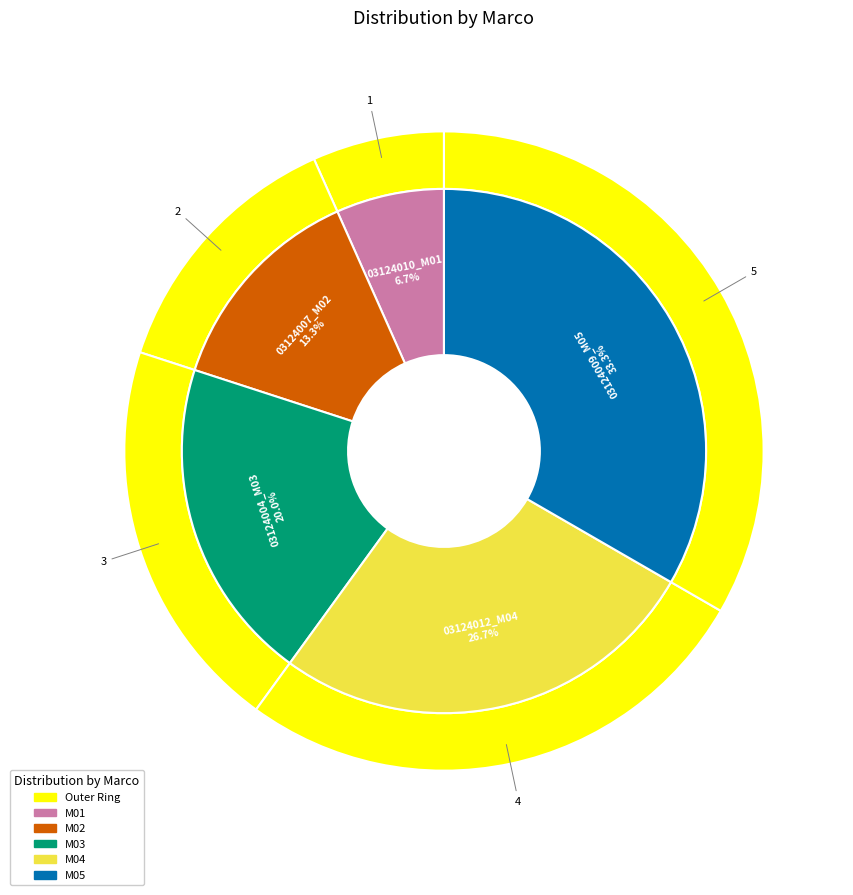

How many segments does this pie chart have?

5